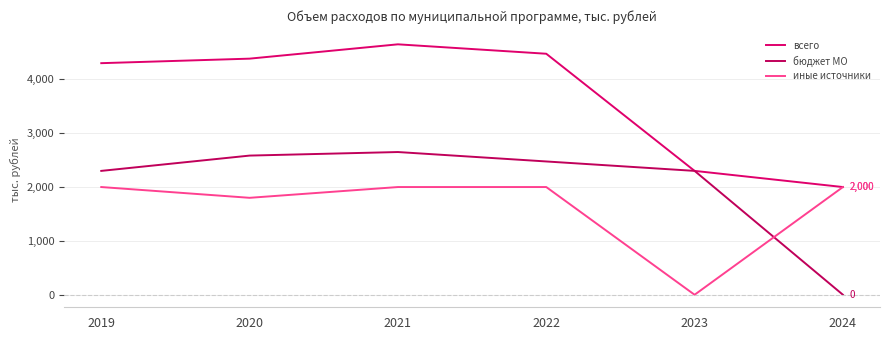

What is the maximum value for бюджет МО?

2650